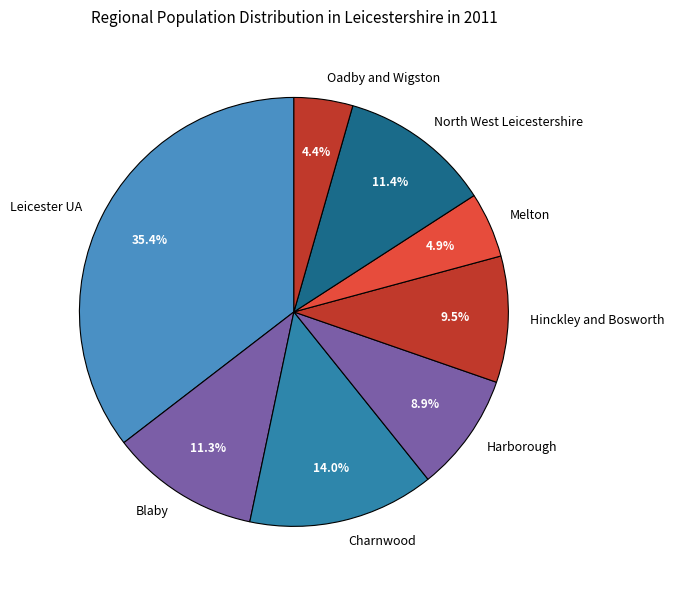

How many slices are in this pie chart?

8